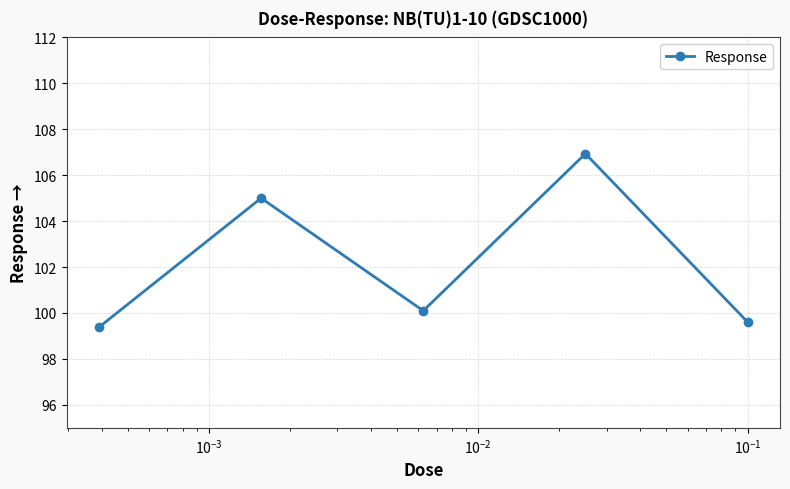

How many data points does each series have?

5